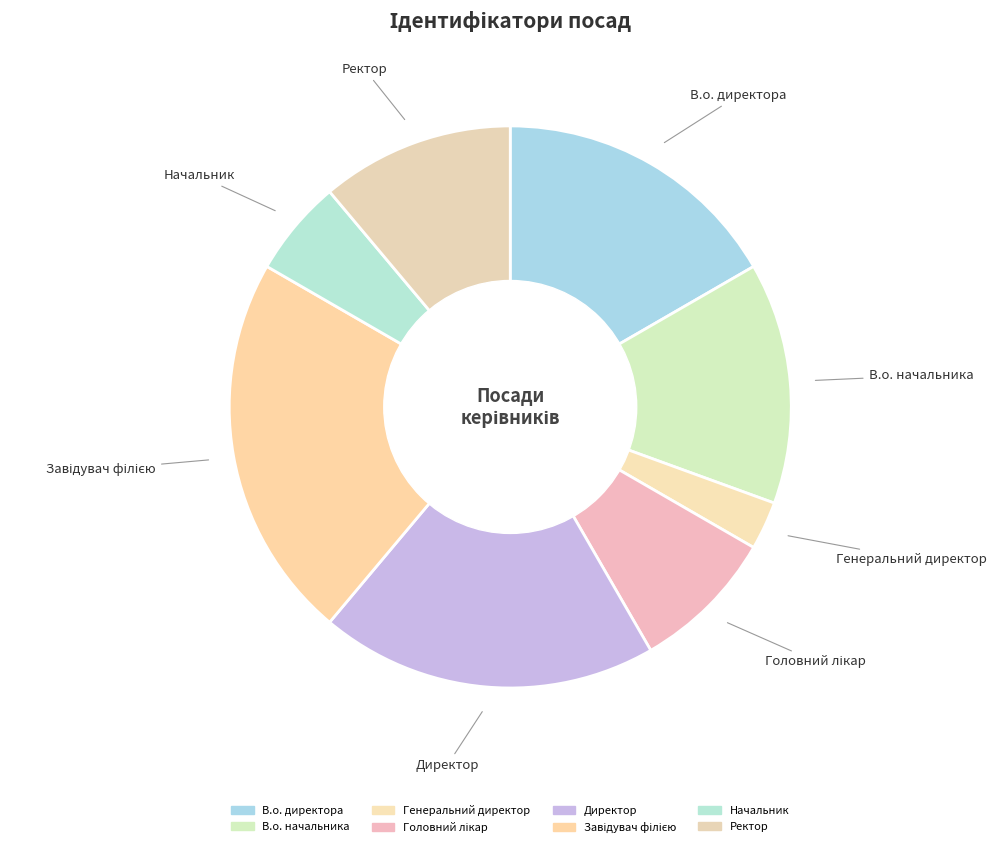

What is the ratio of the value at Директор to the value at Завідувач філією?

0.9